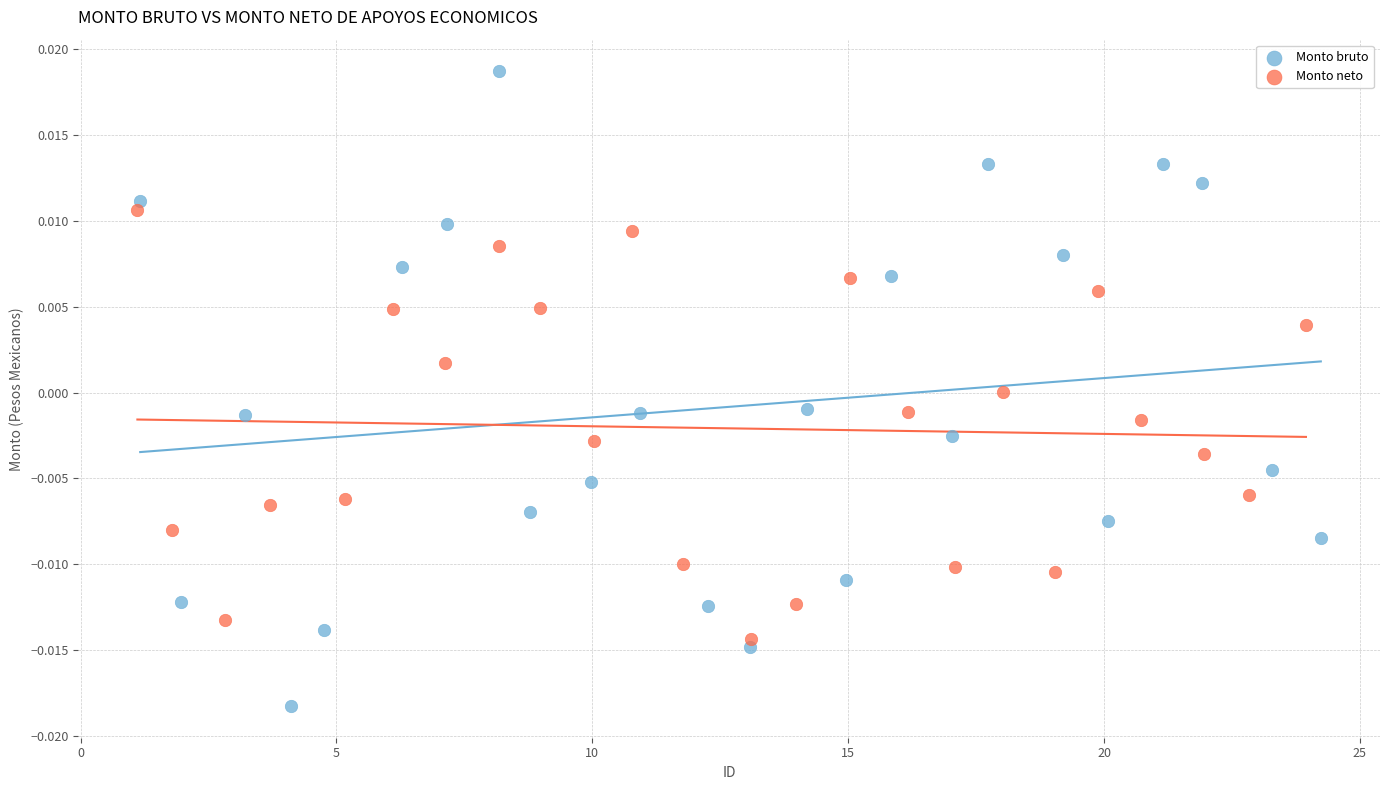

Which series contains the highest Y value?

Monto bruto